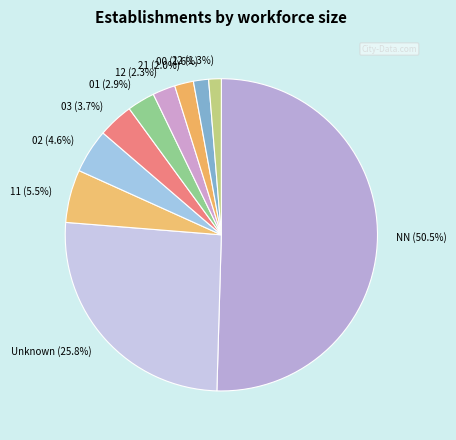

Which slice represents more than half of the pie?

NN